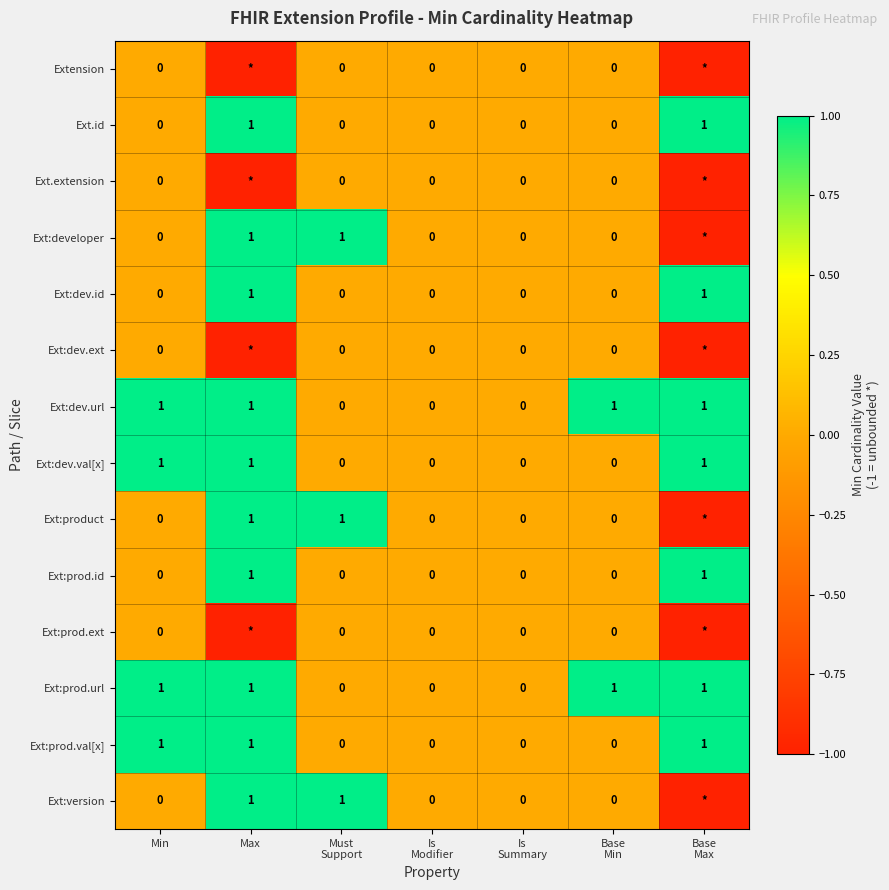

Is it true that Ext:dev.id equals 1 at Min?

False